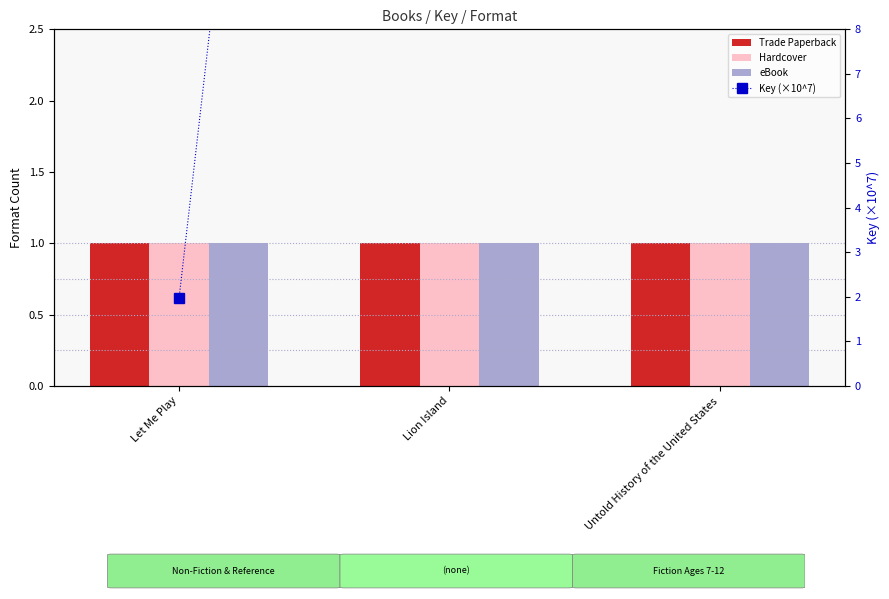

Count the number of categories in the chart.

3